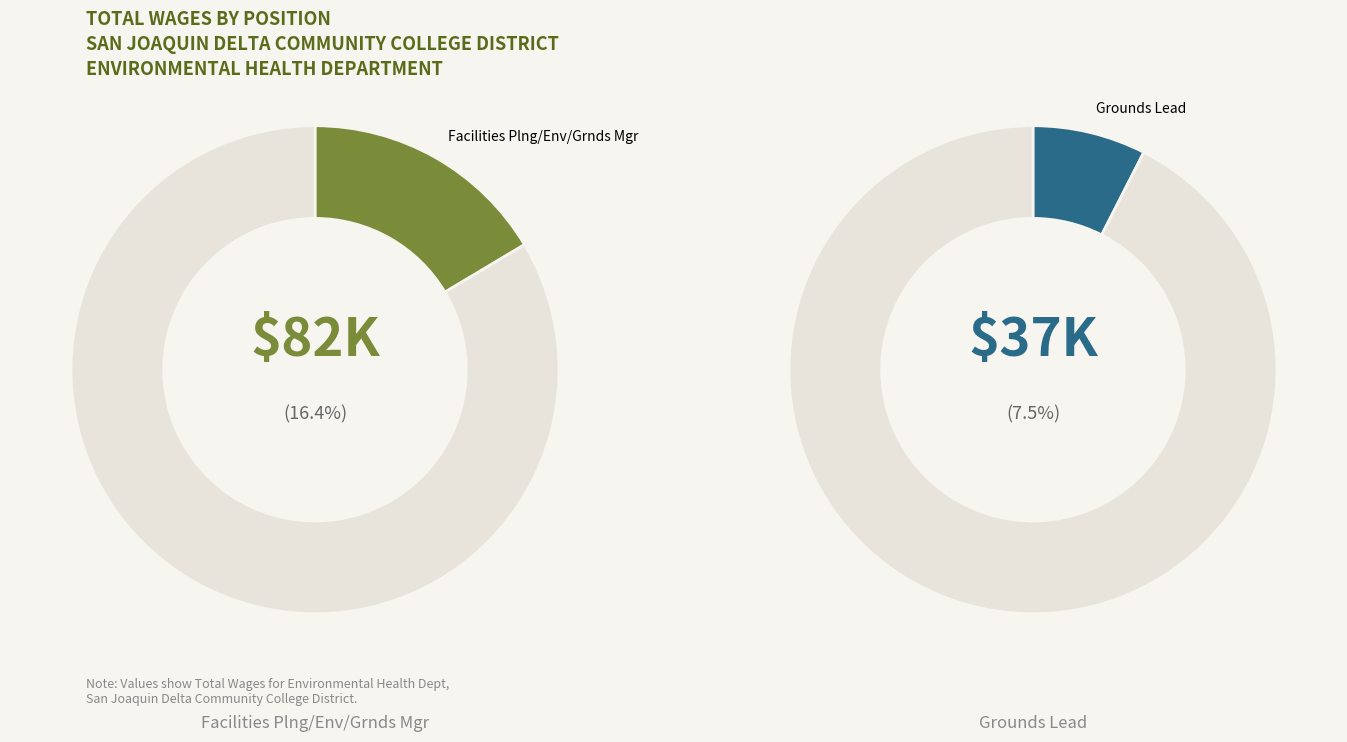

Is the sum of Groundskeeper and Grounds Lead greater than half?

No